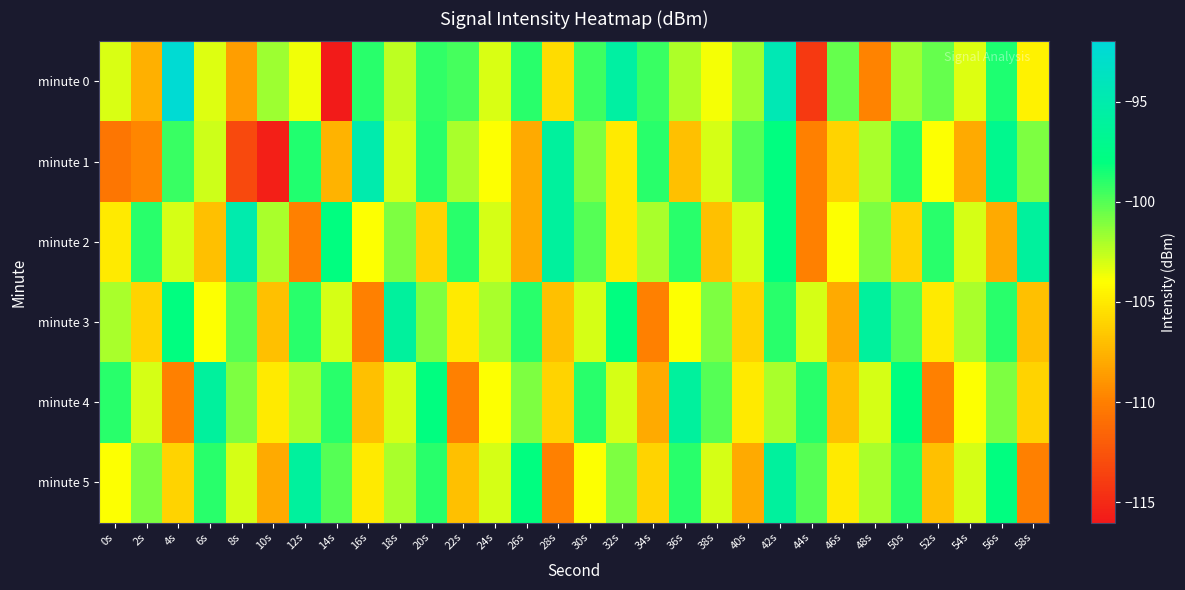

Rank the series at 20s from lowest to highest value.

minute 2, minute 3, minute 0, minute 1, minute 5, minute 4